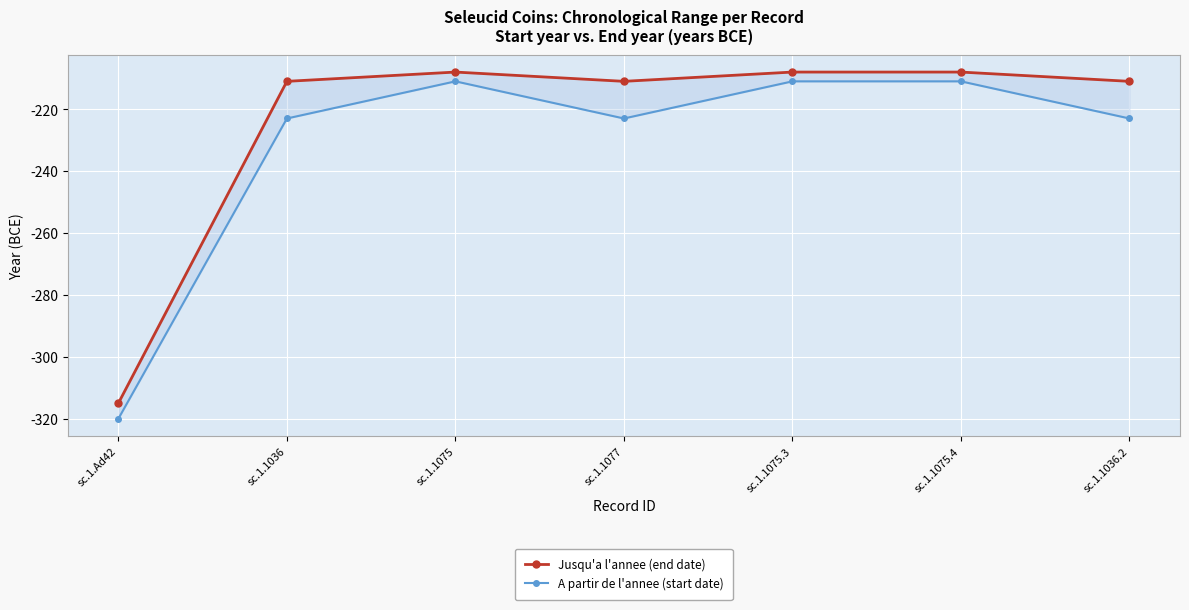

In Jusqu'a l'annee (end date), how many points are lower than both neighbors (excluding endpoints)?

1